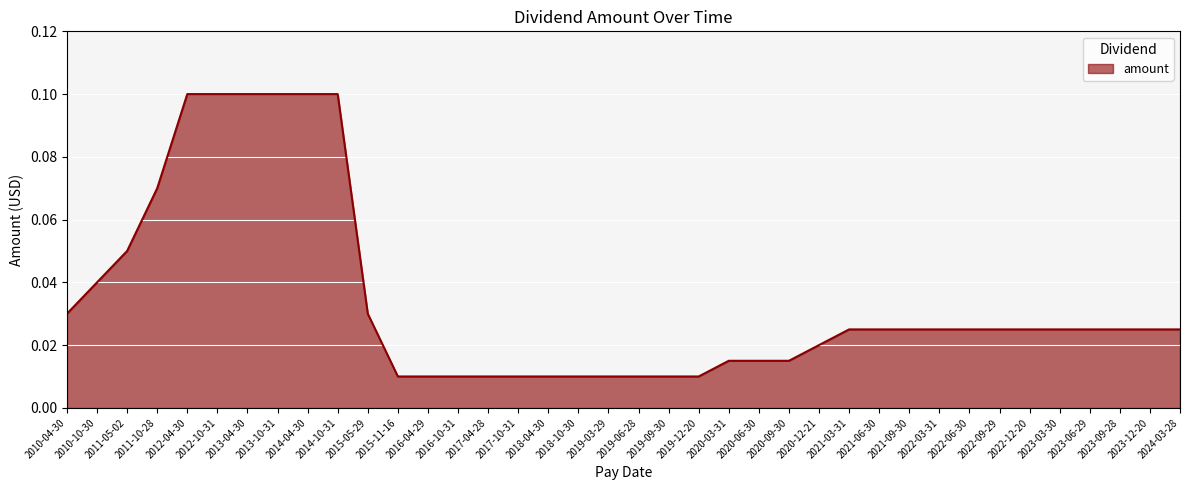

Which has a higher value, 2022-06-30 or 2019-12-20?

2022-06-30